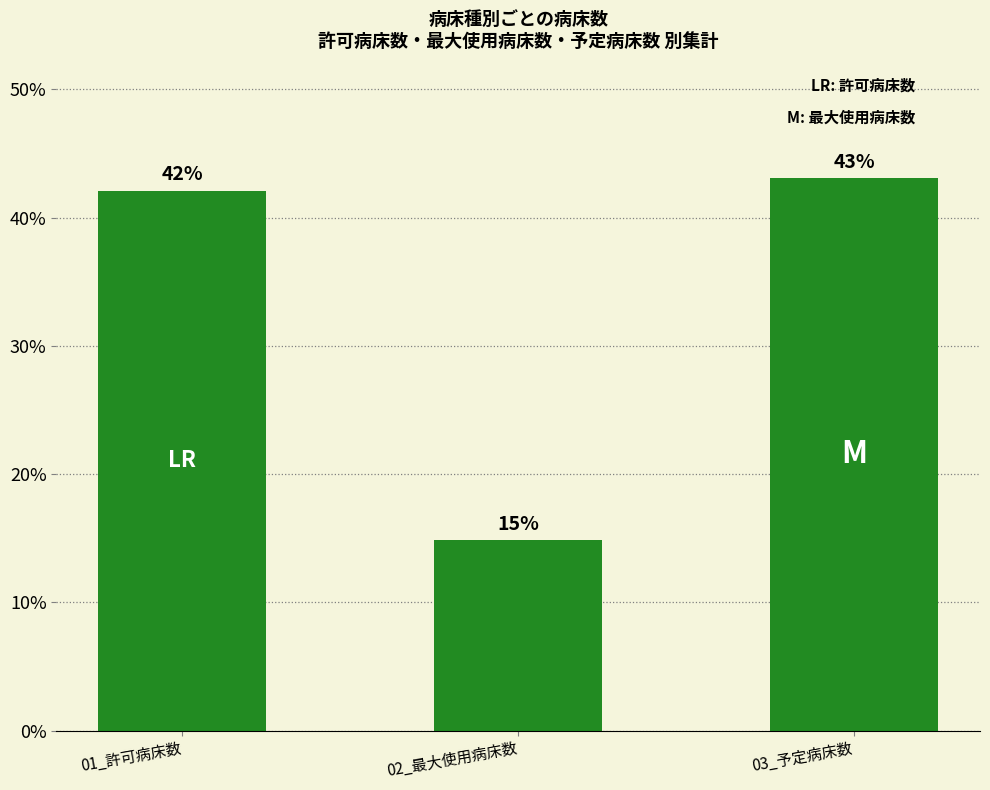

Which has a higher value, 01_許可病床数 or 03_予定病床数?

03_予定病床数